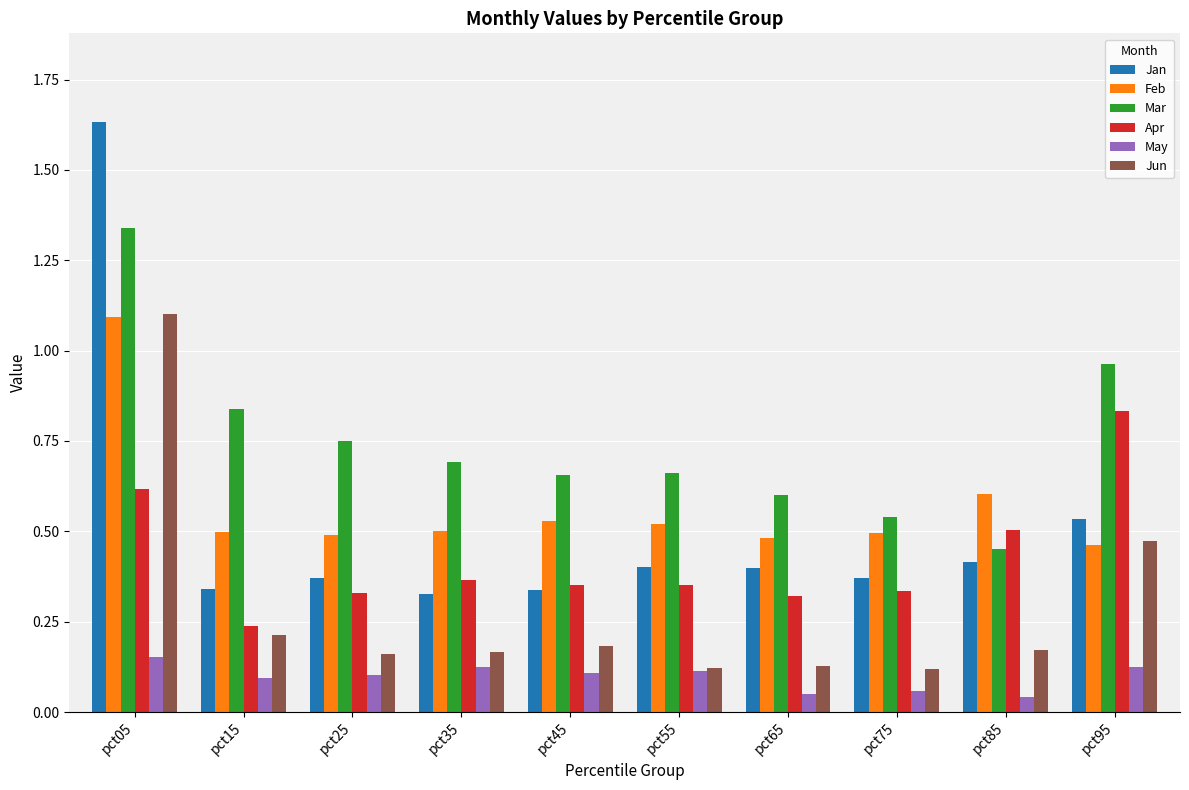

What value does the Mar series have at pct65?

0.6